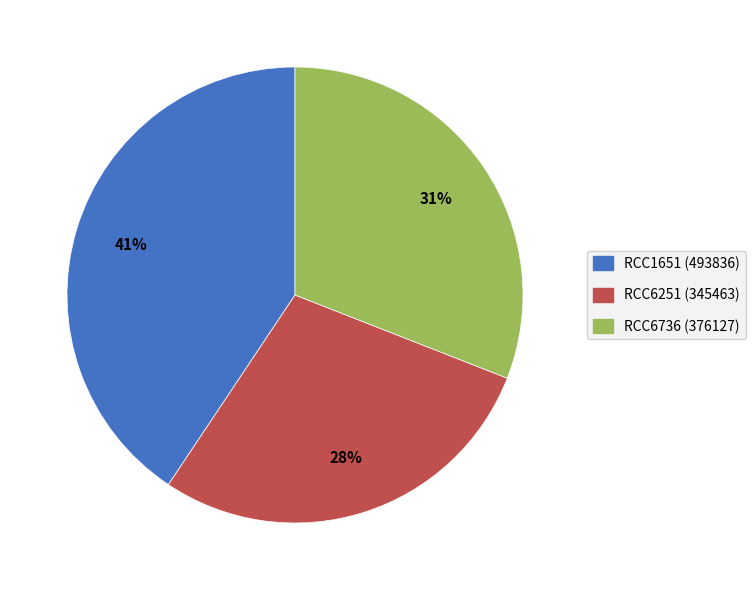

Is it true that RCC6736 (376127) is 22% of the pie?

False